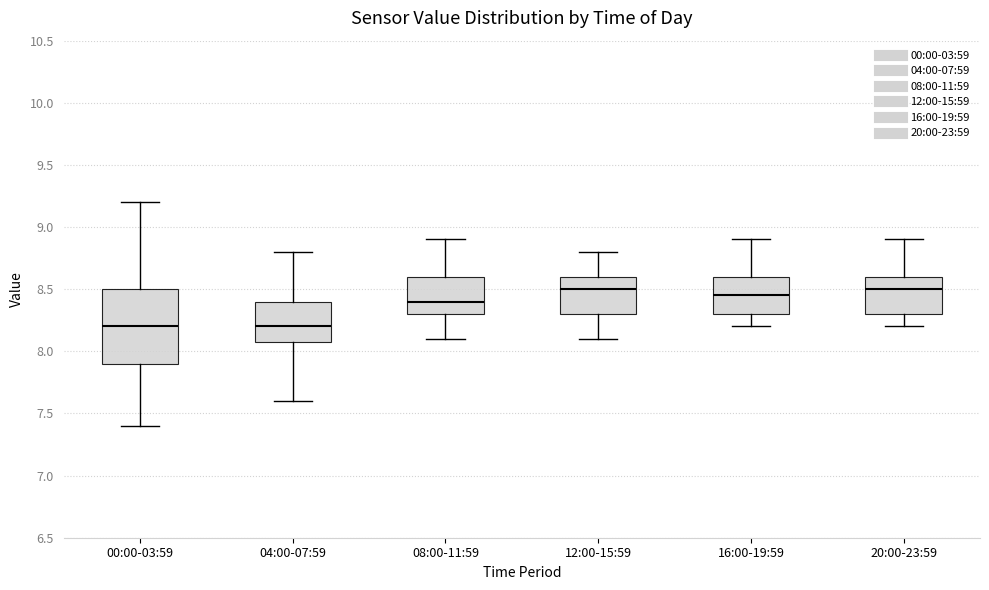

Reading left to right, read every box against the y-axis: the position of its median line, the range the box covers, and the ends of its whiskers. The values are not printed on the chart, so give them approximately, as read against the axis.

00:00-03:59: median 8.20, box 7.90 to 8.50, whiskers 7.40 to 9.20
04:00-07:59: median 8.20, box 8.10 to 8.40, whiskers 7.60 to 8.80
08:00-11:59: median 8.40, box 8.30 to 8.60, whiskers 8.10 to 8.90
12:00-15:59: median 8.50, box 8.30 to 8.60, whiskers 8.10 to 8.80
16:00-19:59: median 8.45, box 8.30 to 8.60, whiskers 8.20 to 8.90
20:00-23:59: median 8.50, box 8.30 to 8.60, whiskers 8.20 to 8.90